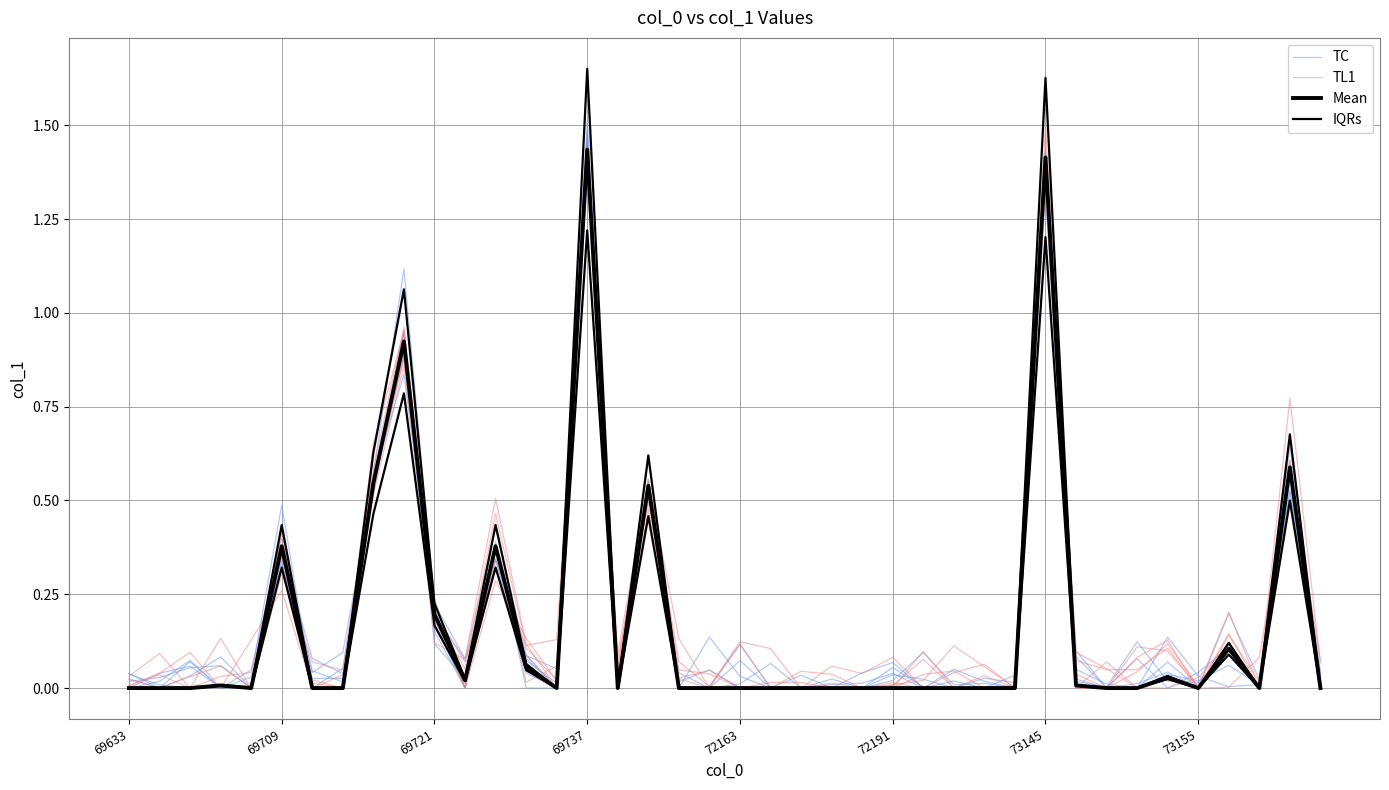

True or false: TC and IQRs intersect in this chart.

True